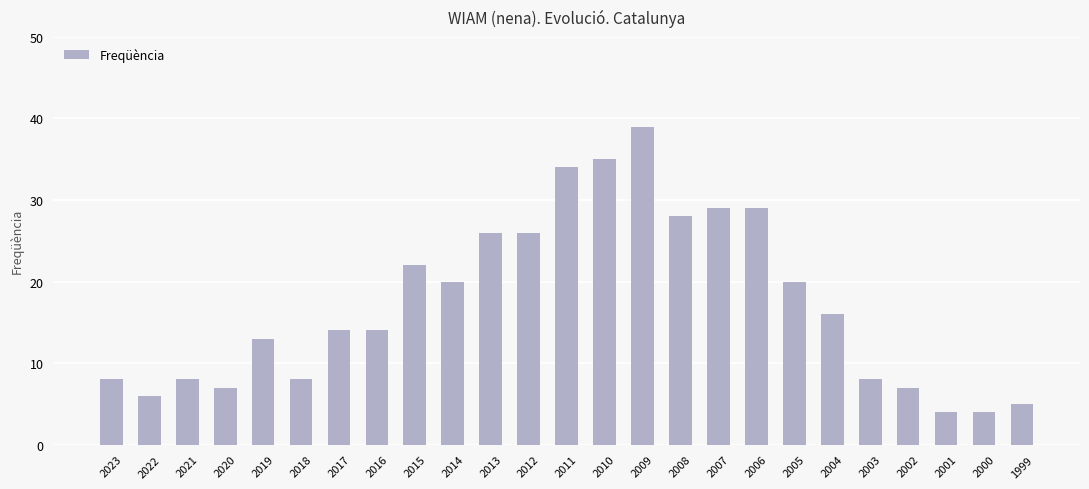

How many series are shown in this chart?

1